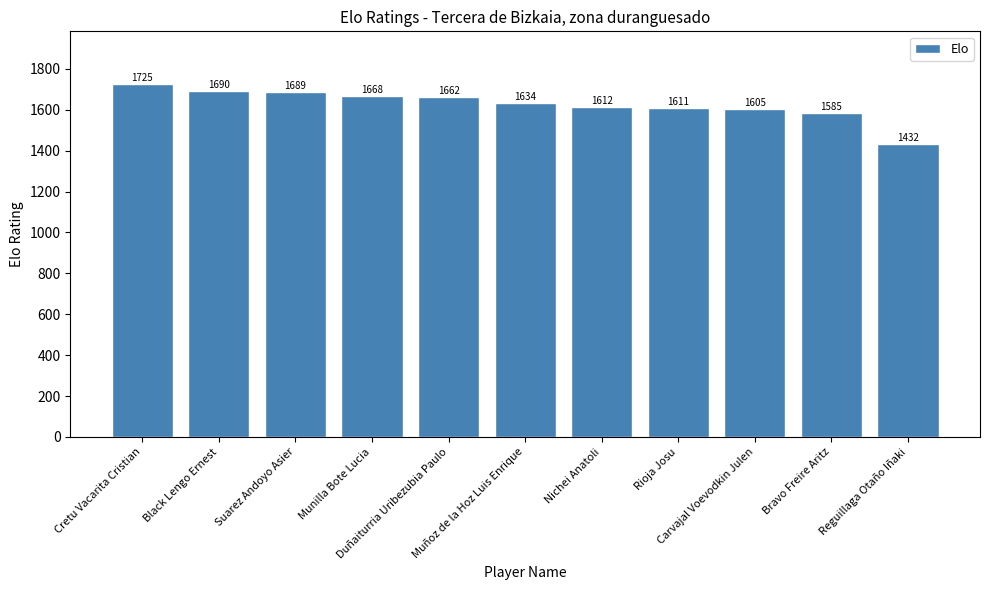

What is the label of the 11th bar from the right?

Cretu Vacarita Cristian